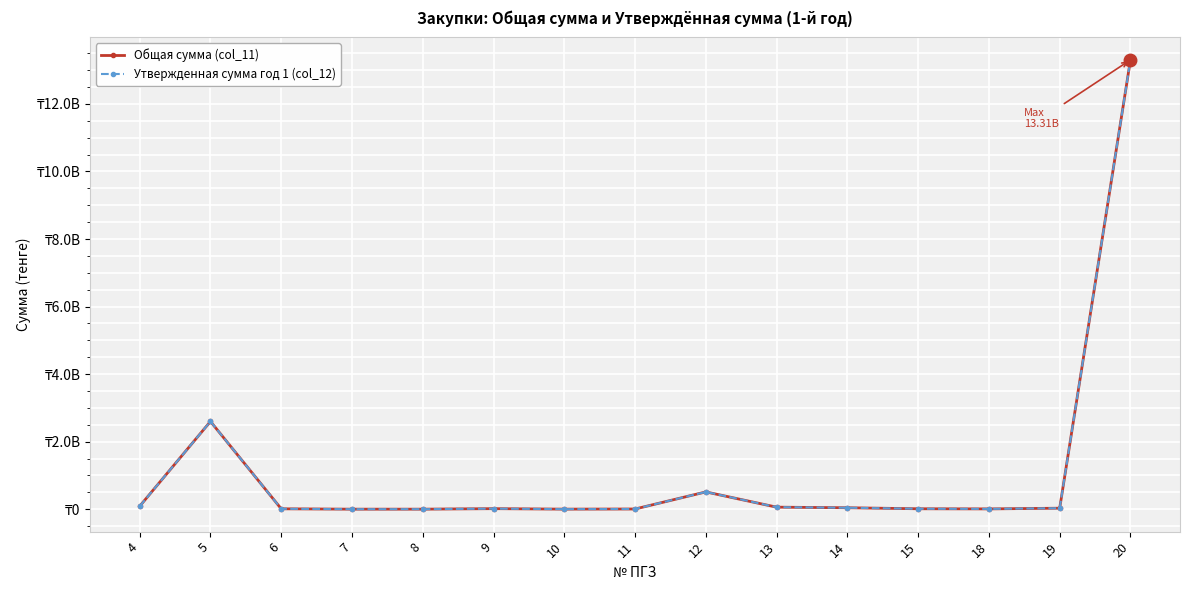

In Общая сумма (col_11), how many points are lower than both neighbors (excluding endpoints)?

3